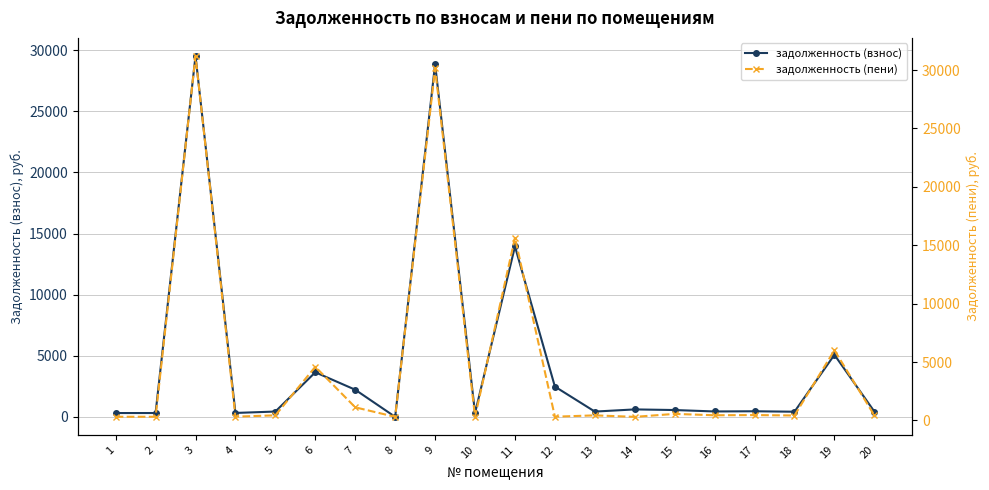

Is it true that задолженность (взнос) equals 6068.4 at 11?

False